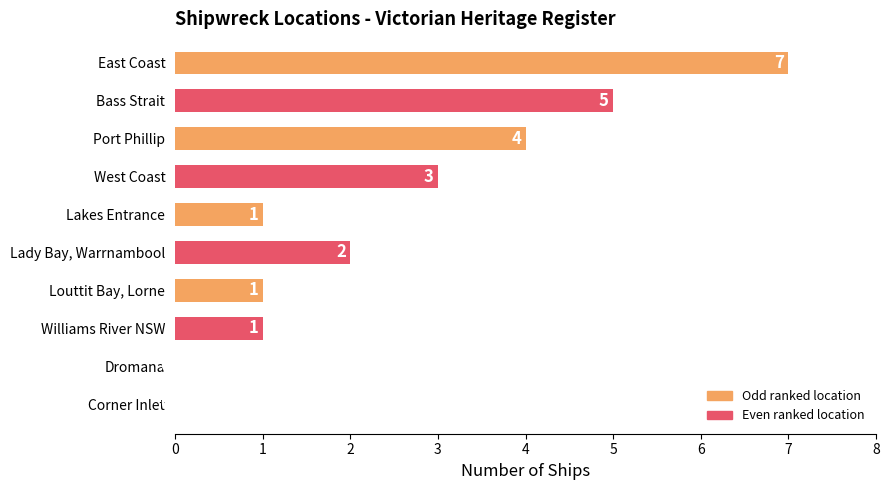

Reading top to bottom, what are all the values shown in this chart?

East Coast=7	Bass Strait=5	Port Phillip=4	West Coast=3	Lakes Entrance=1	Lady Bay, Warrnambool=2	Louttit Bay, Lorne=1	Williams River NSW=1	Dromana=0	Corner Inlet=0